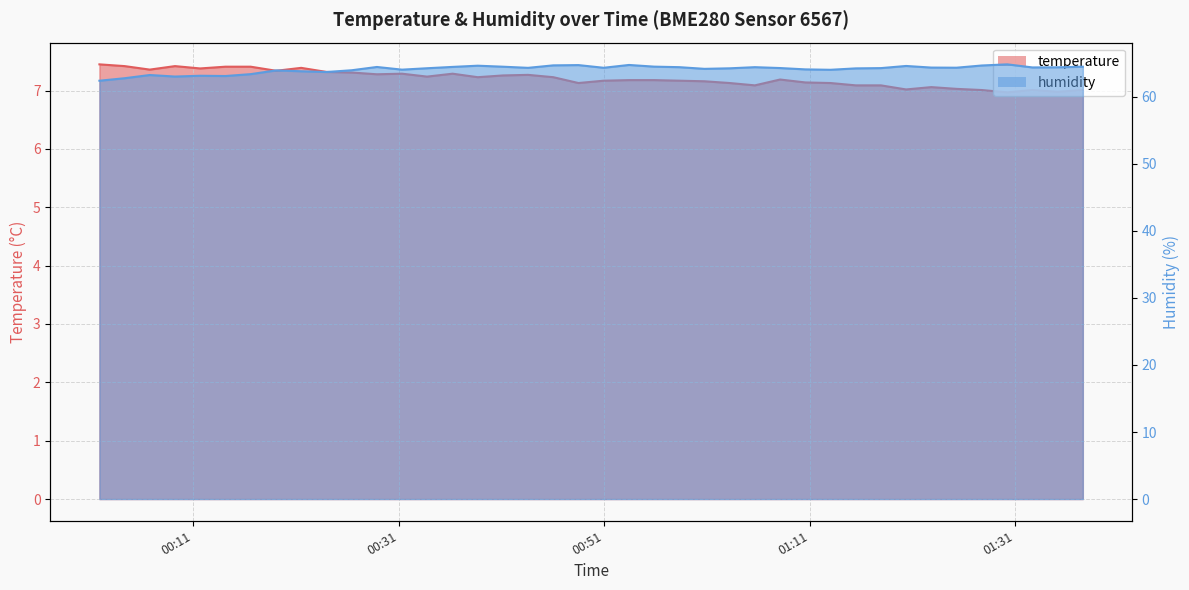

How many data points in temperature are less than 7?

2